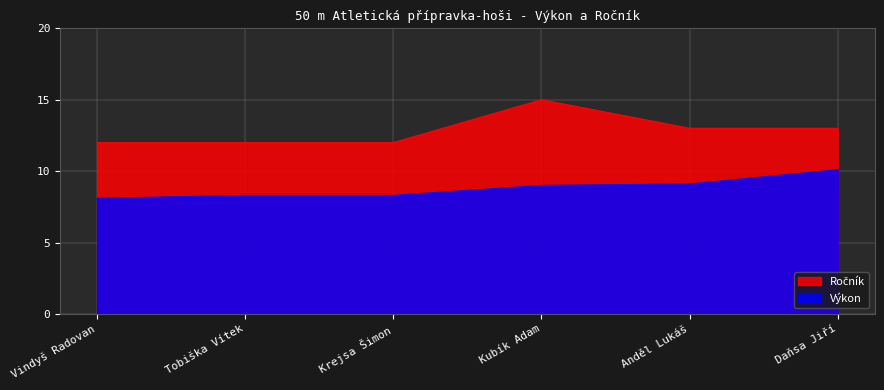

Reading left to right, list all the values displayed in this chart.

Výkon: 8.1	8.3	8.3	9.0	9.1	10.1
Ročník: 12.0	12.0	12.0	15.0	13.0	13.0